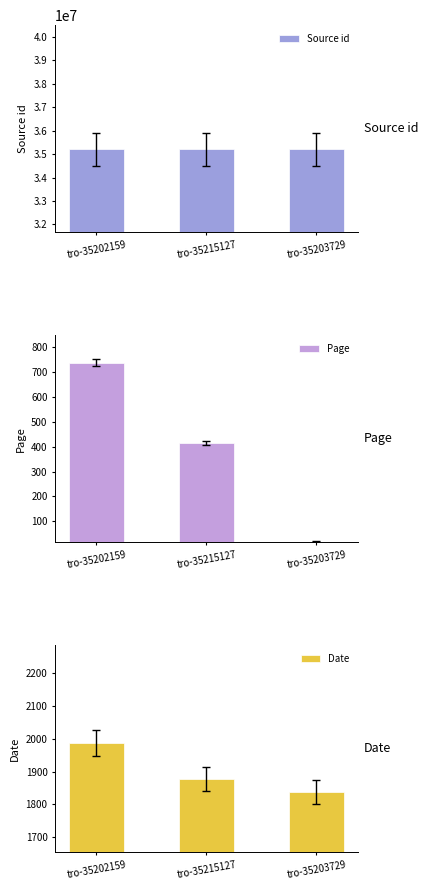

Is it true that Source id equals 35203729 at tro-35203729?

True